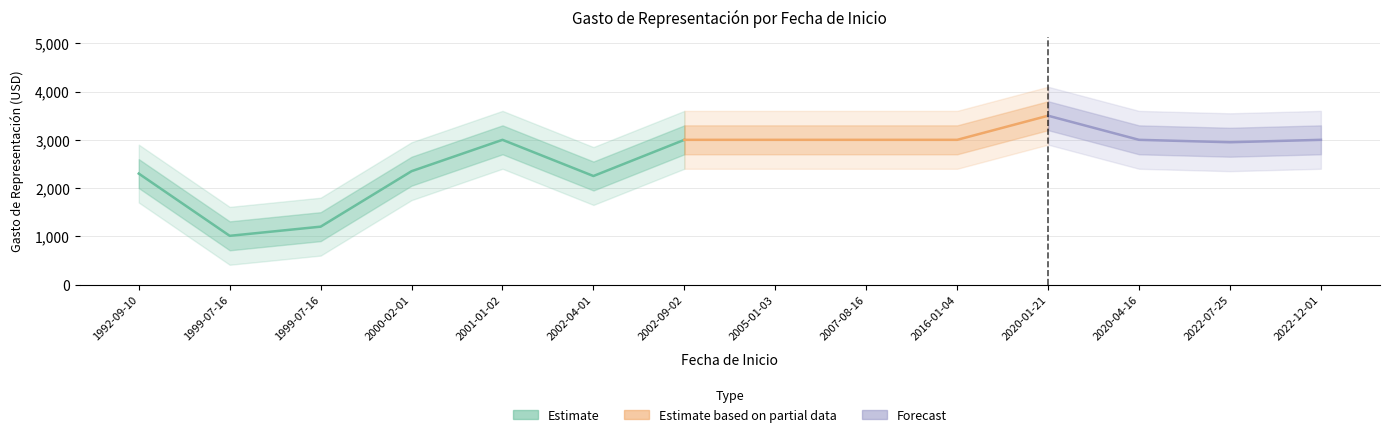

What is the label of the 7th point from the left?

2002-09-02